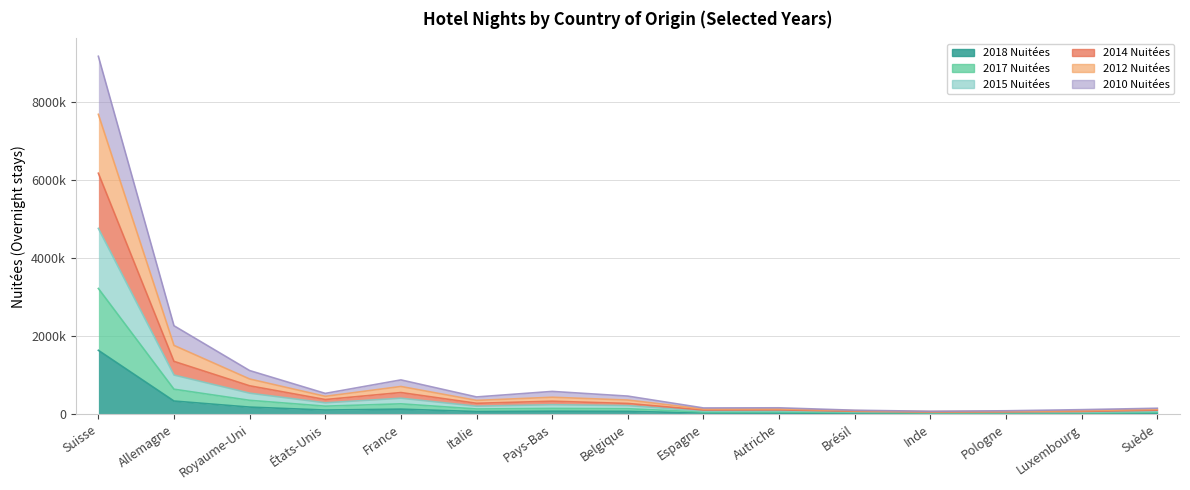

How many lines are shown in the chart?

6